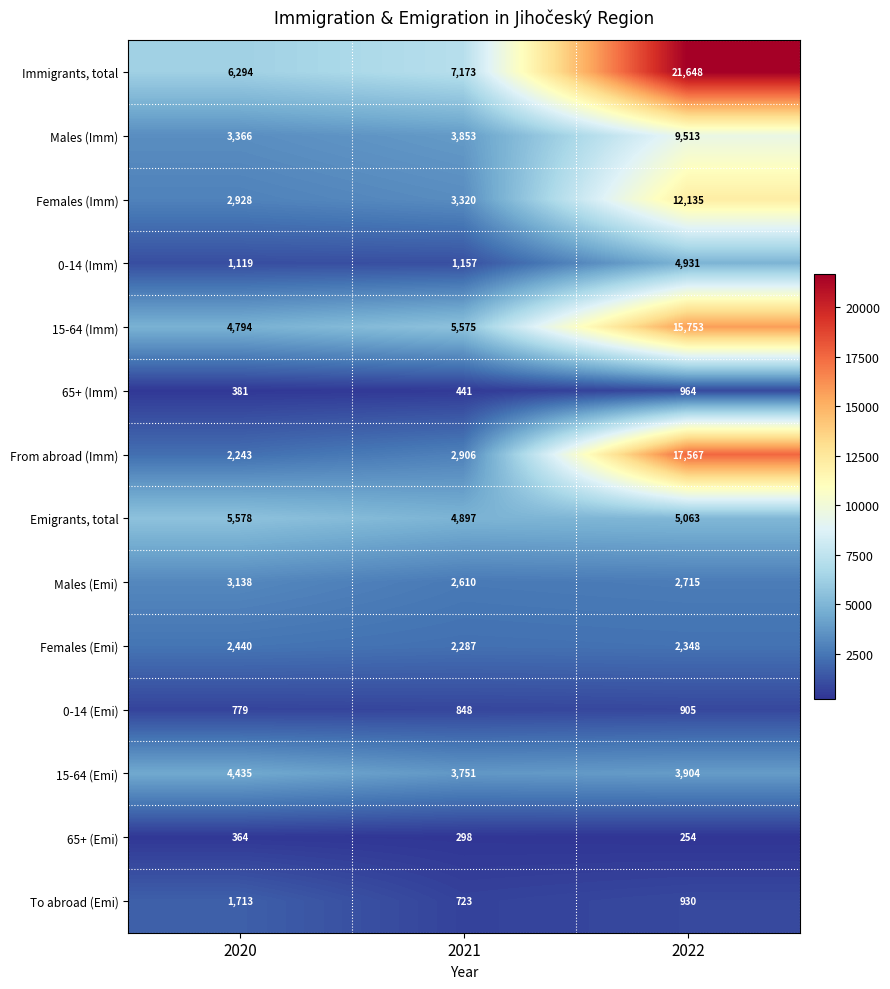

What is the greatest value displayed?

21648